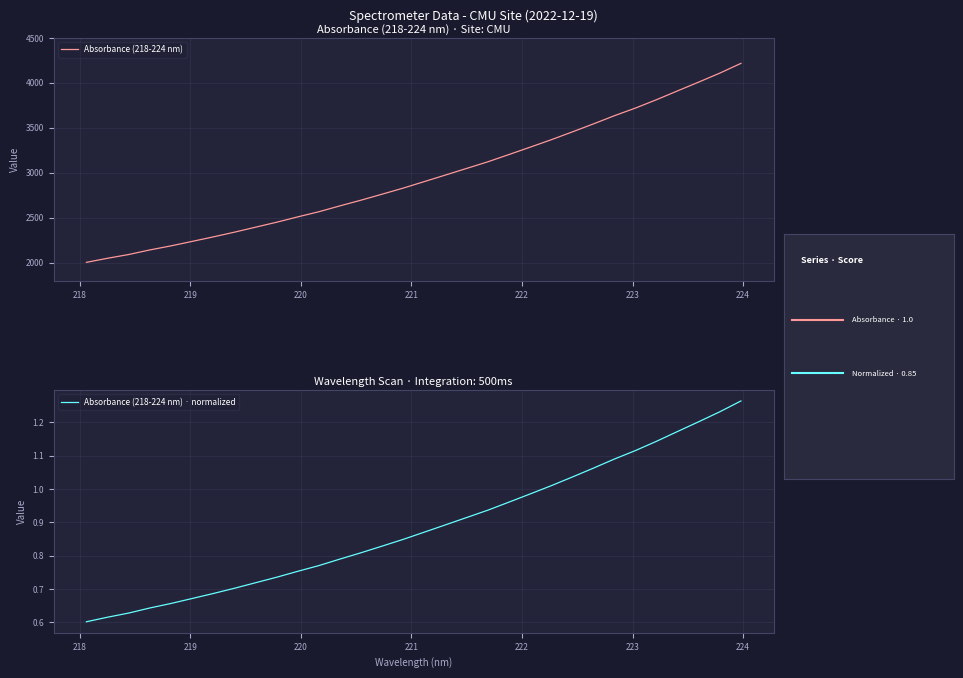

What is the difference between the maximum and minimum values in the Absorbance (218-224 nm) · normalized series?

0.7